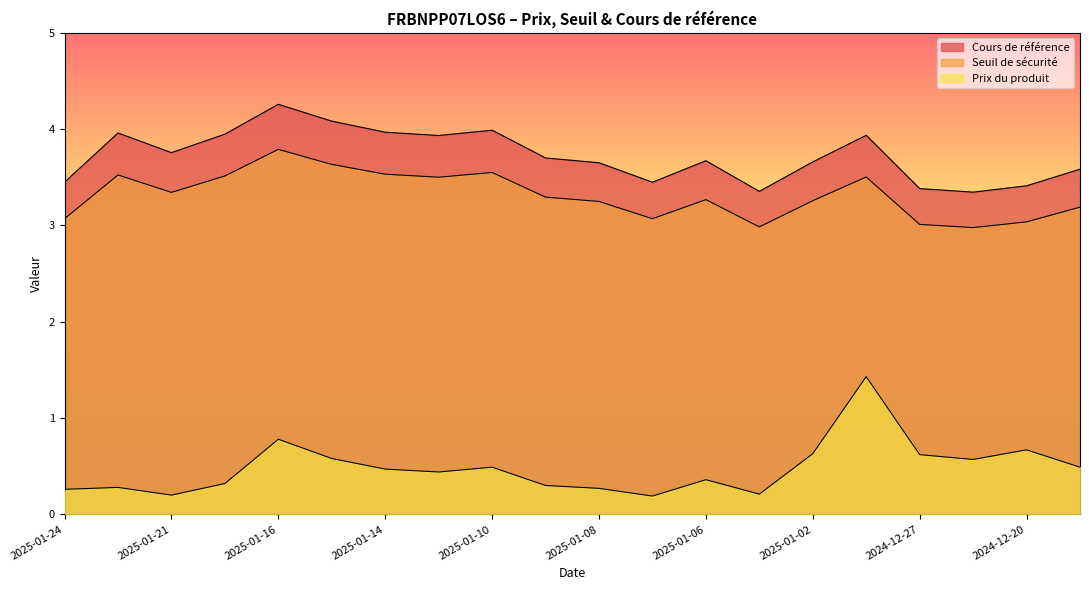

What is the minimum value for Seuil de sécurité?

3.0